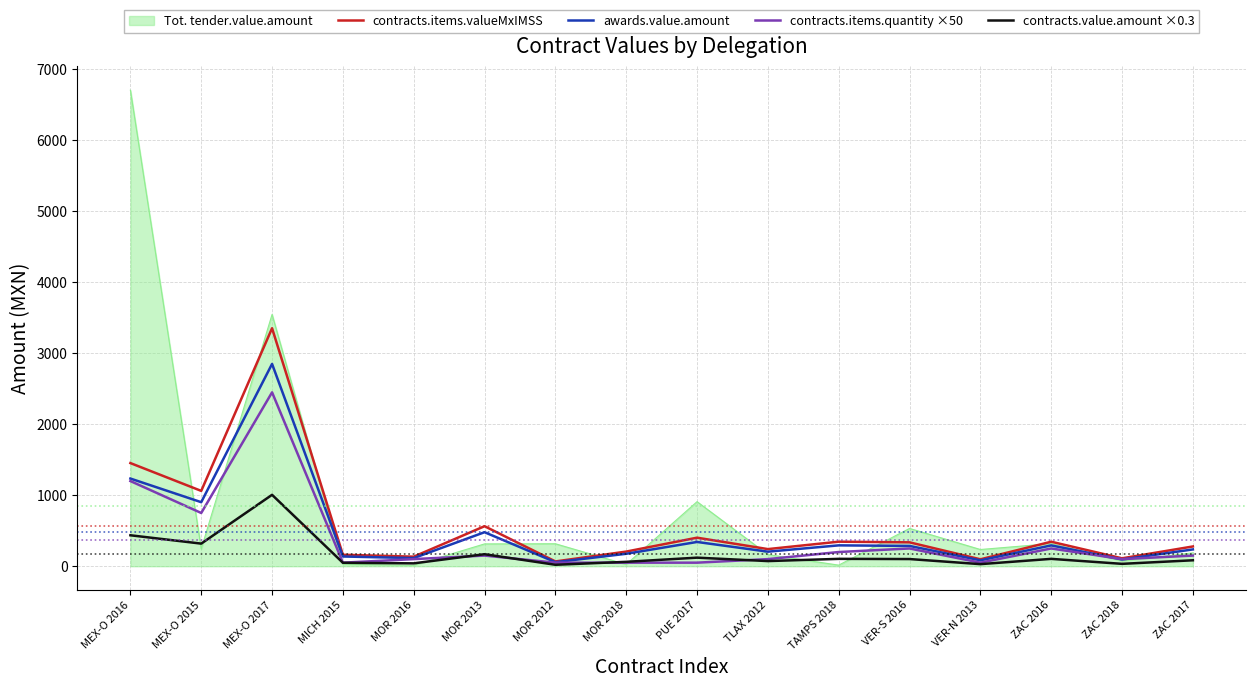

At which category is the sum across all series the highest?

MEX-O 2017